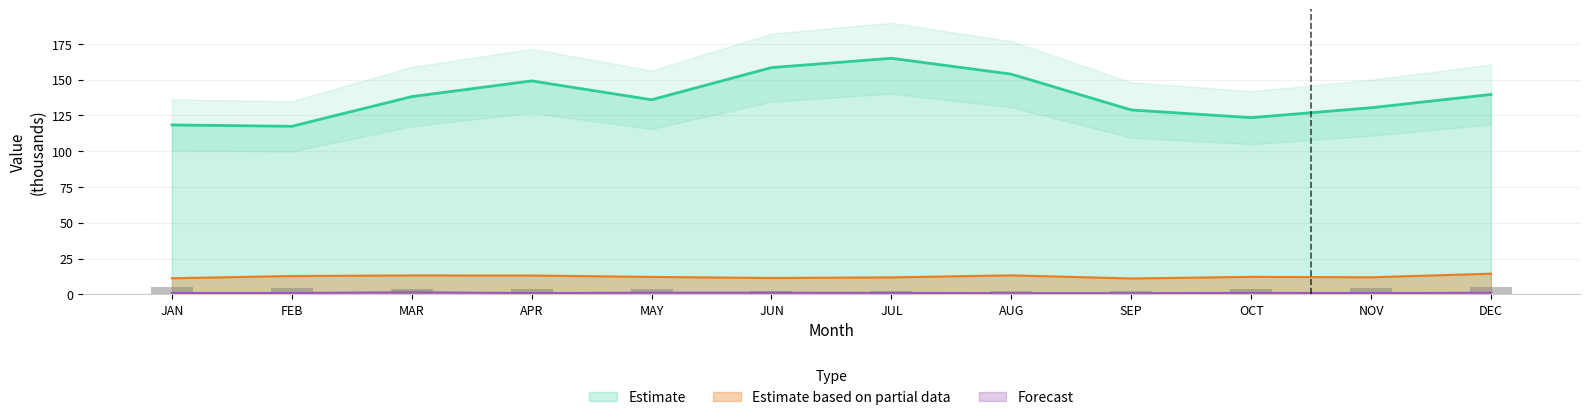

What is the minimum value for Estimate based on partial data?

11.1